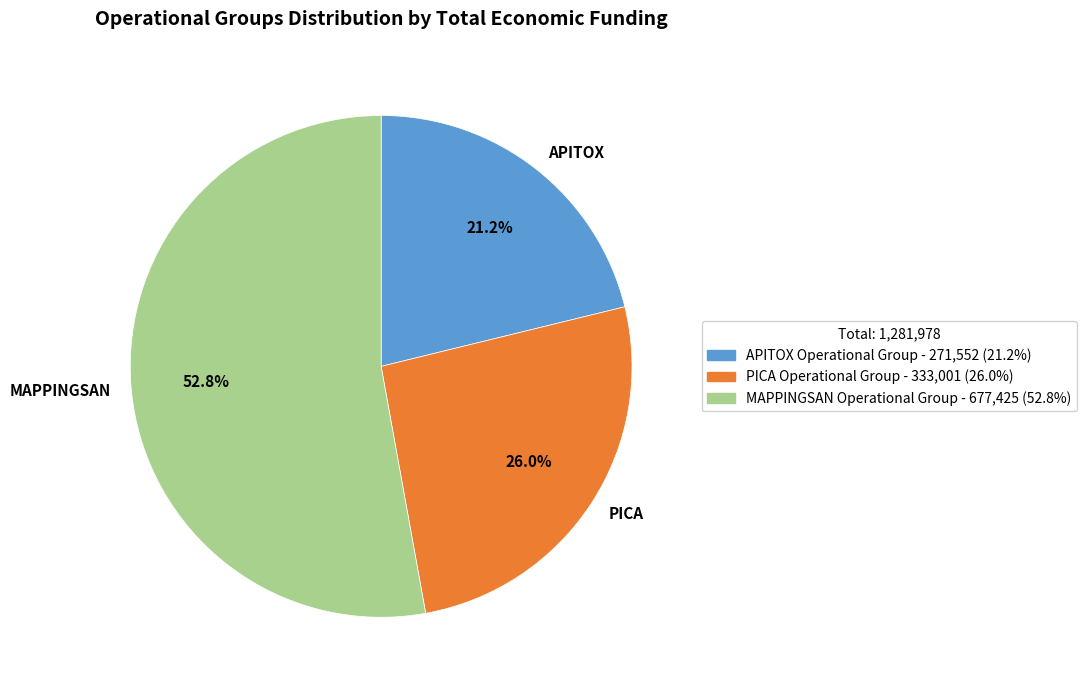

Between MAPPINGSAN and APITOX, which is larger?

MAPPINGSAN